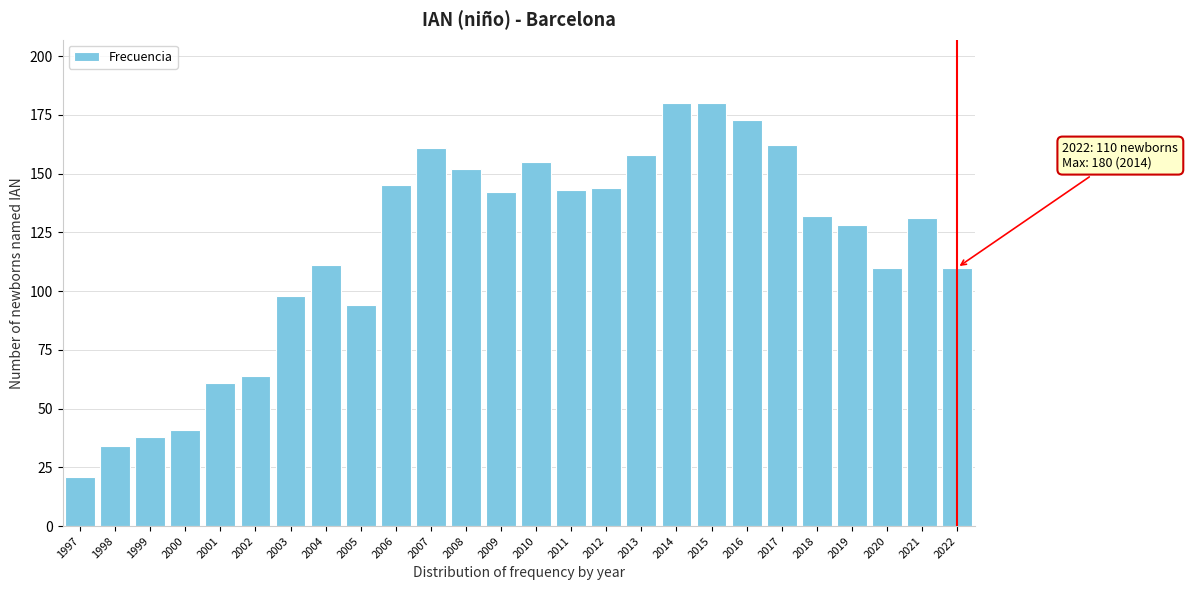

Reading left to right, what are all the values shown in this chart?

21	34	38	41	61	64	98	111	94	145	161	152	142	155	143	144	158	180	180	173	162	132	128	110	131	110